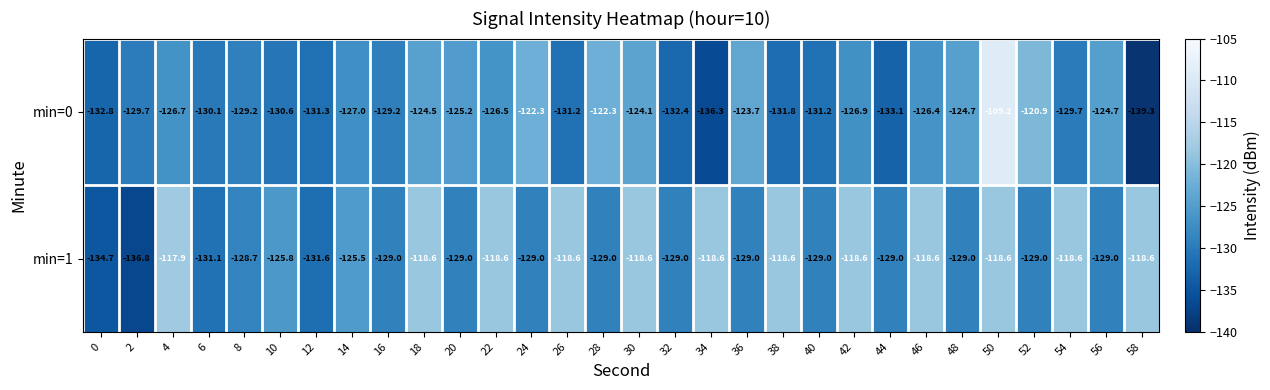

What value does the min=0 series have at 8?

-129.2